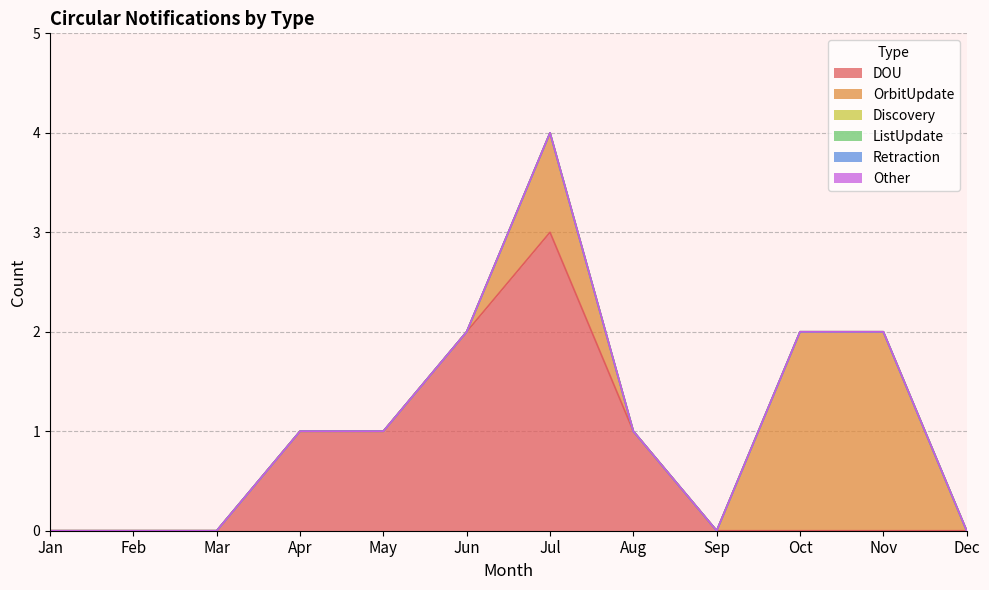

List the series in order of their peak value, lowest first.

Discovery, ListUpdate, Retraction, Other, OrbitUpdate, DOU